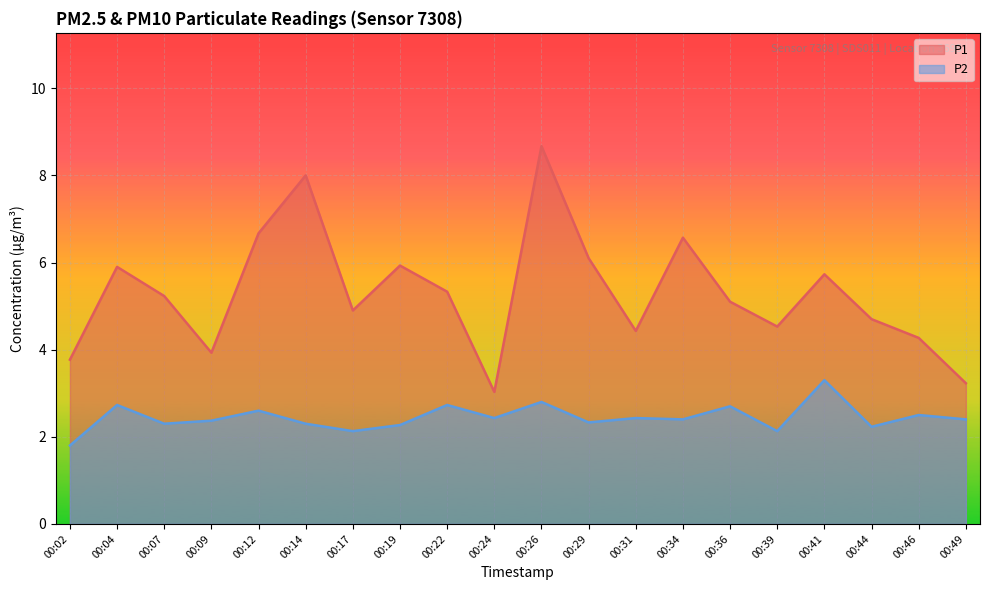

True or false: P1 and P2 intersect in this chart.

False